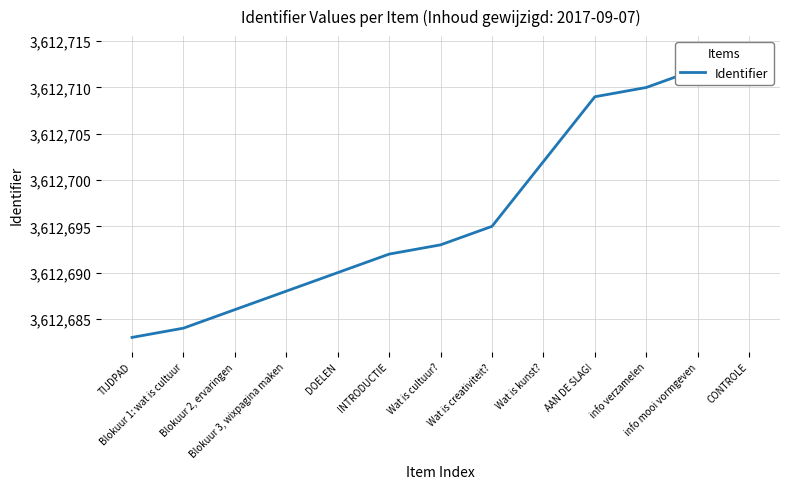

What is the maximum value shown in the chart?

3612714